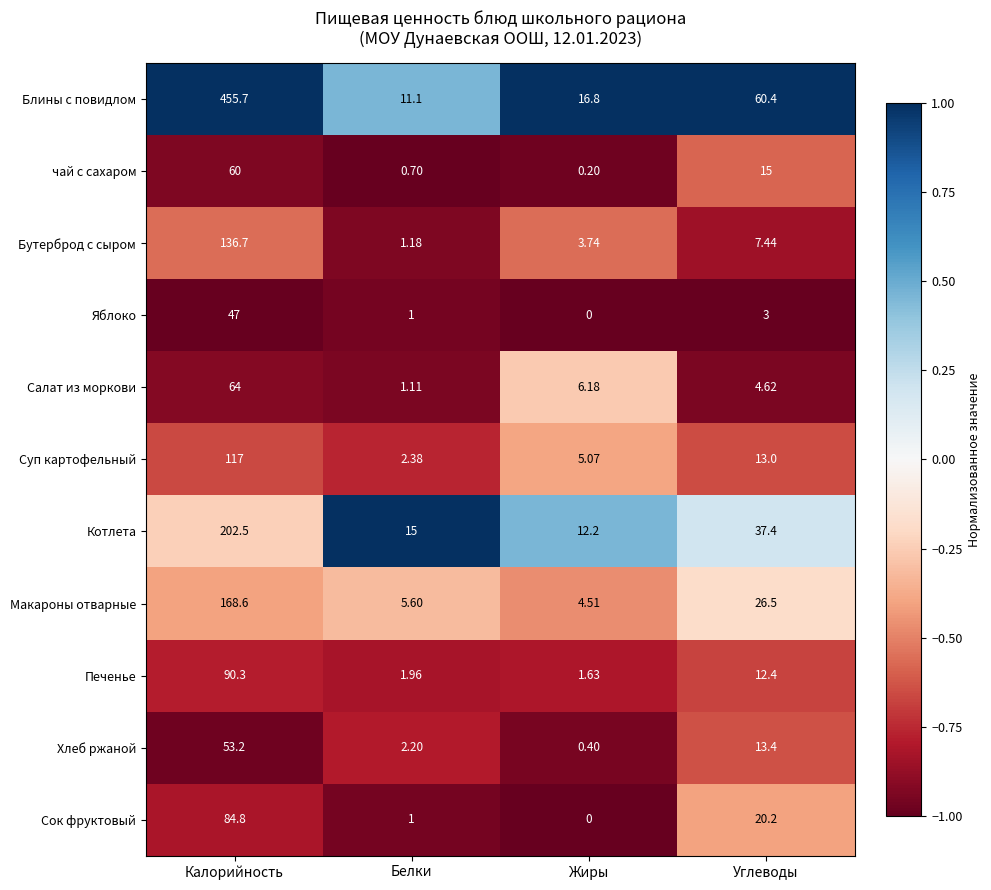

Which series has the largest total across all categories?

Блины с повидлом